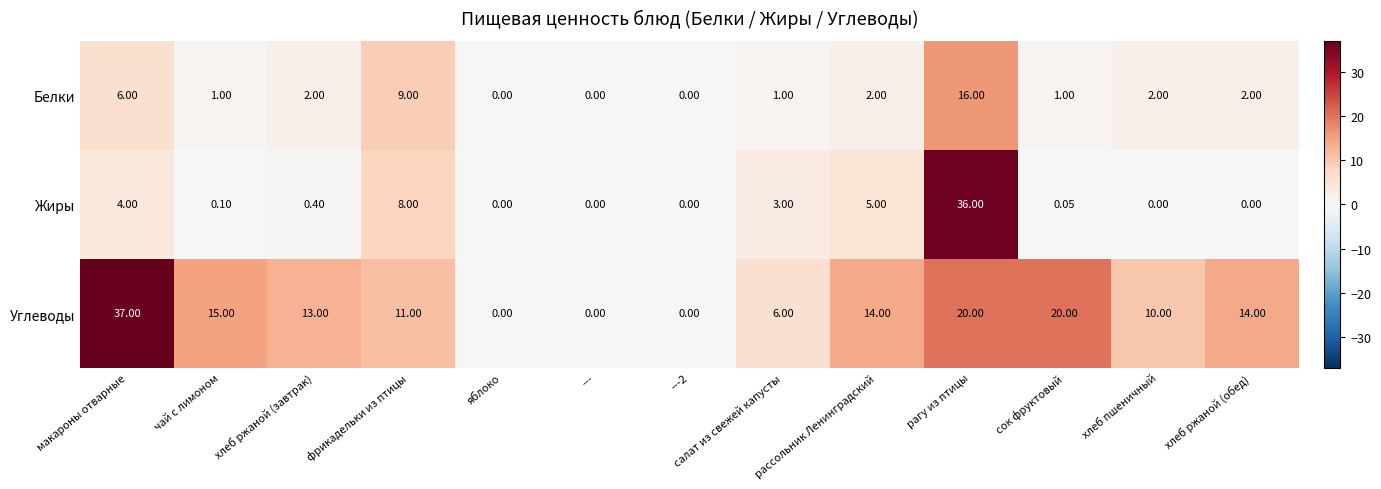

Which series changed the most between фрикадельки из птицы and яблоко?

Углеводы